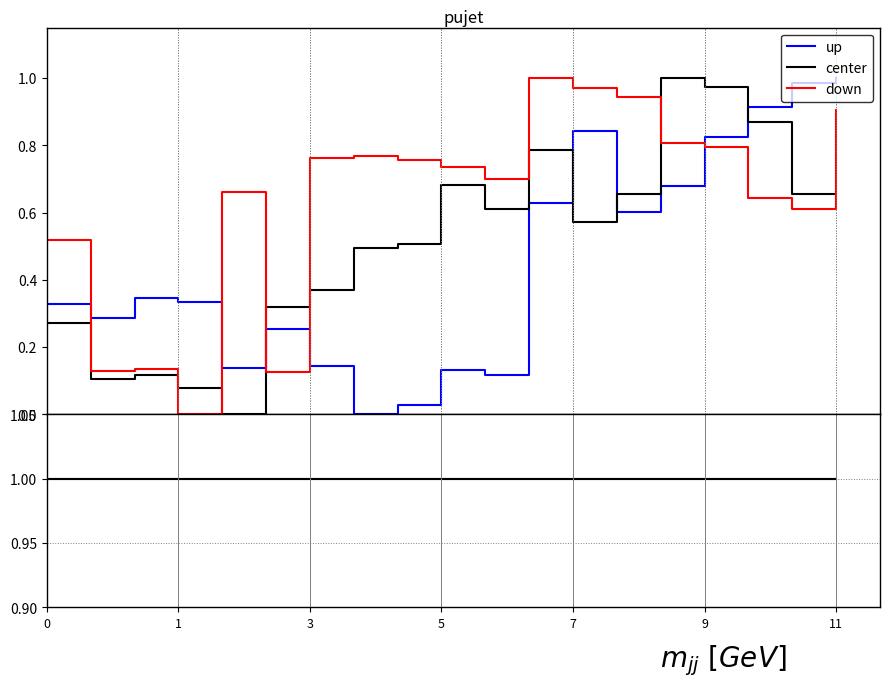

What are all the series names shown in the legend?

up, center, down